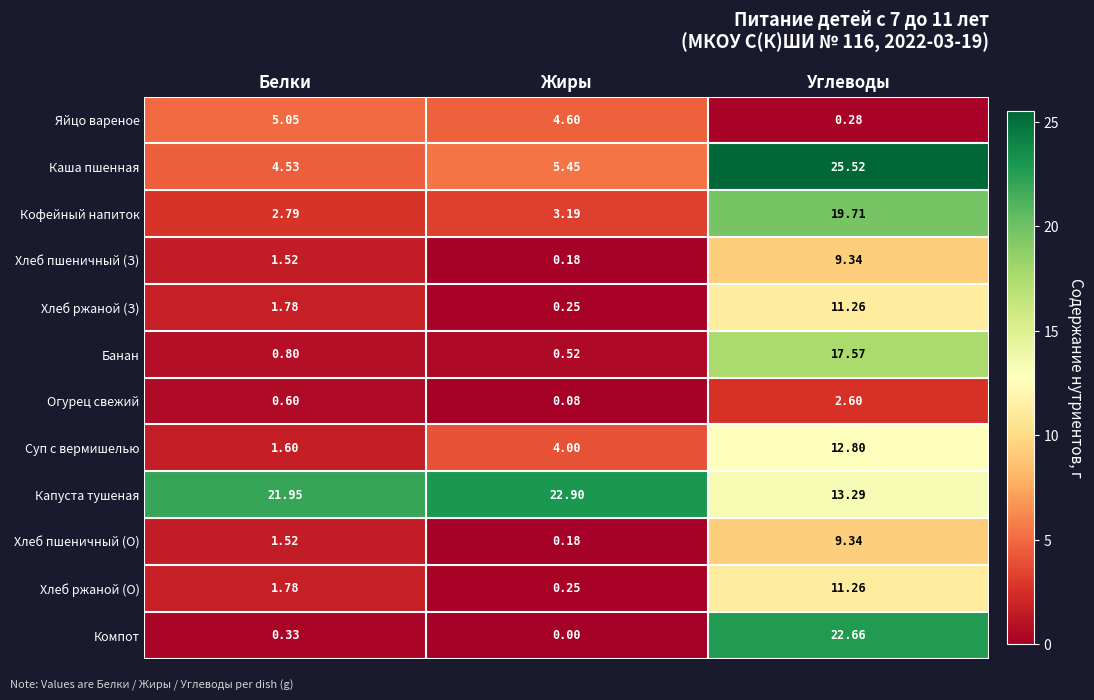

Between Белки and Углеводы, which series saw the biggest shift?

Компот